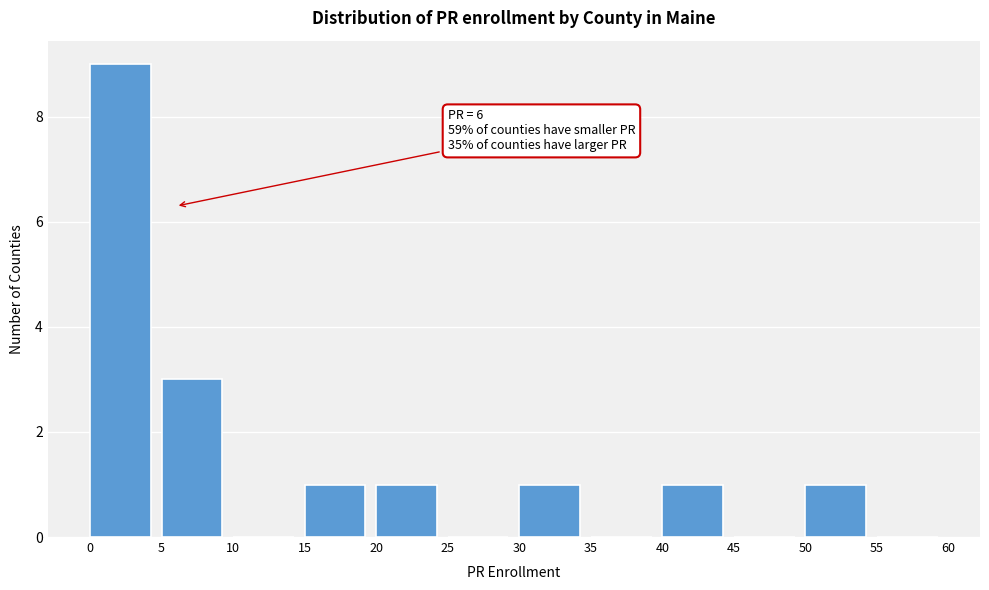

Over which range of the x-axis is the bar tallest?

0 to 5